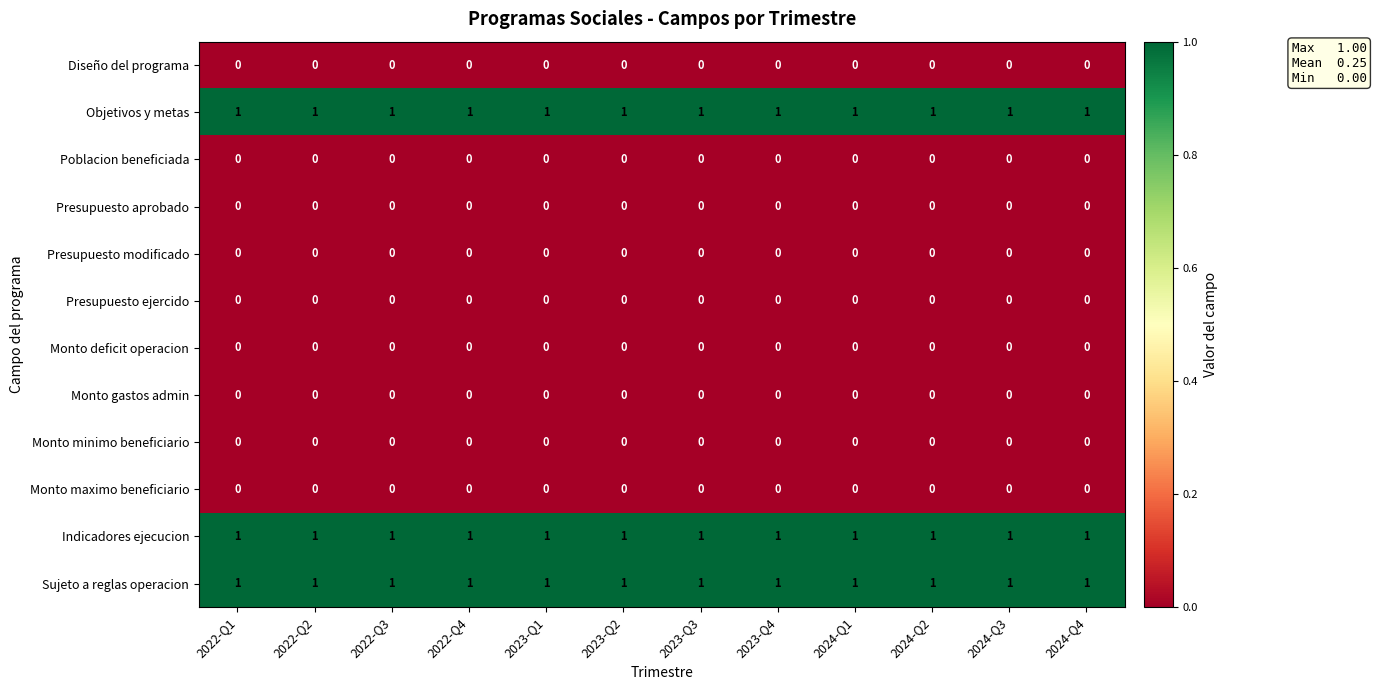

What is the total value across all series at 2022-Q2?

3